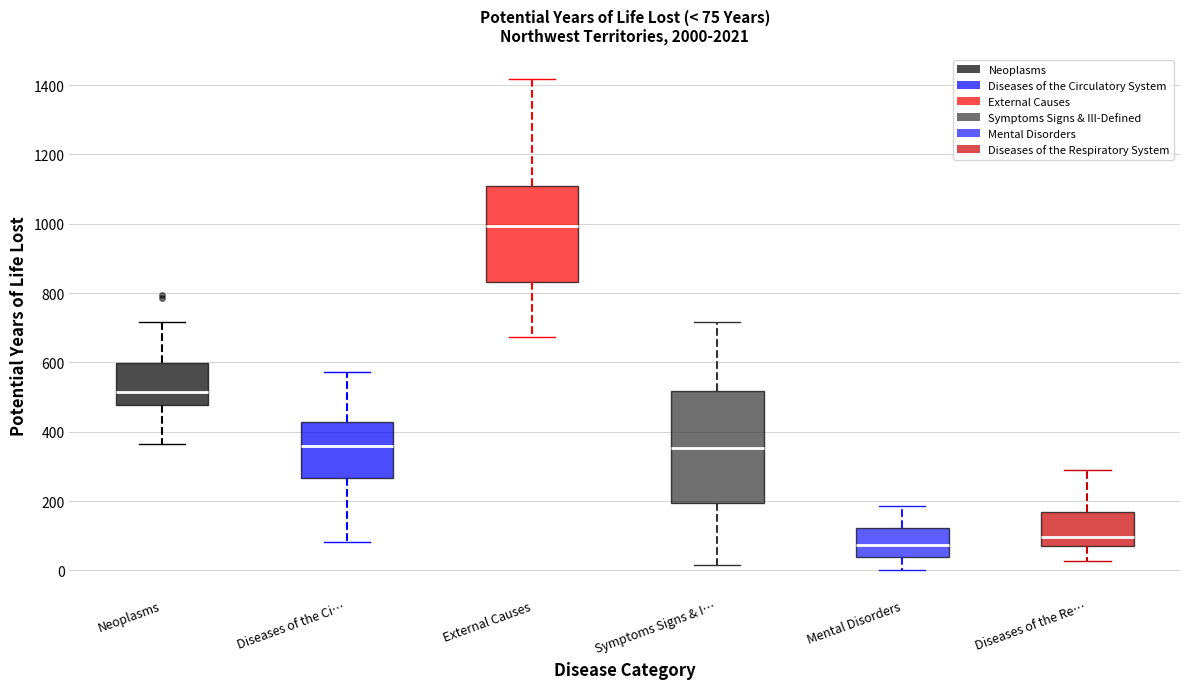

Which box is the tallest, from its lower edge to its upper edge?

Symptoms Signs & I…